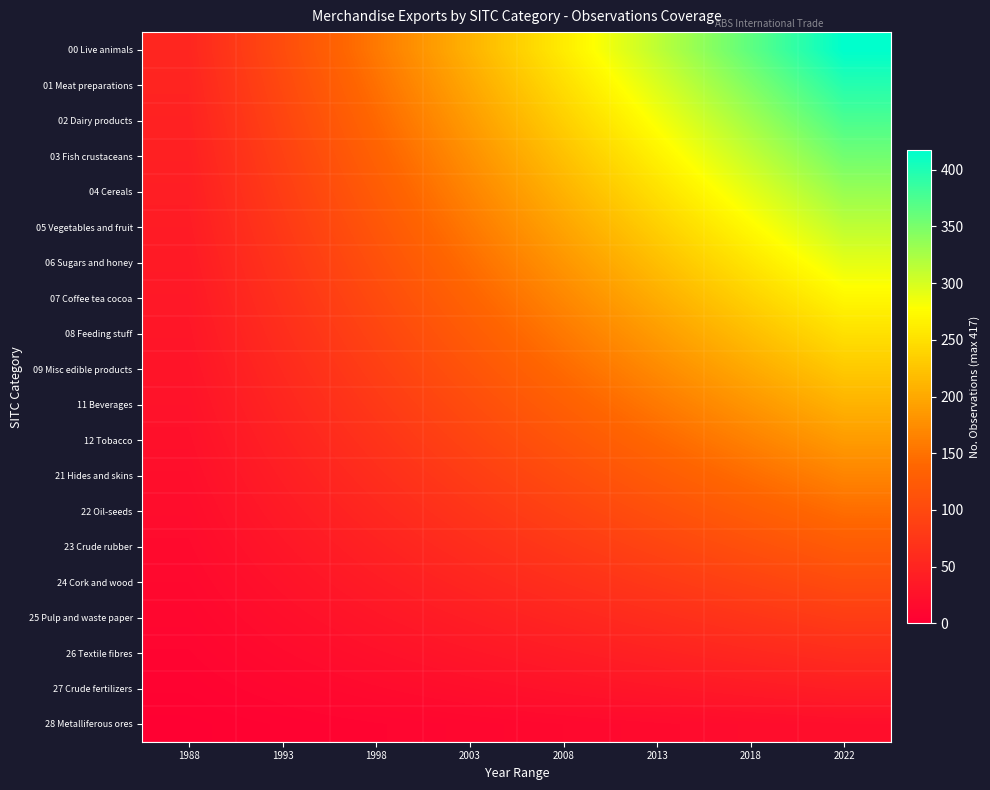

Count the number of data series in this chart.

20